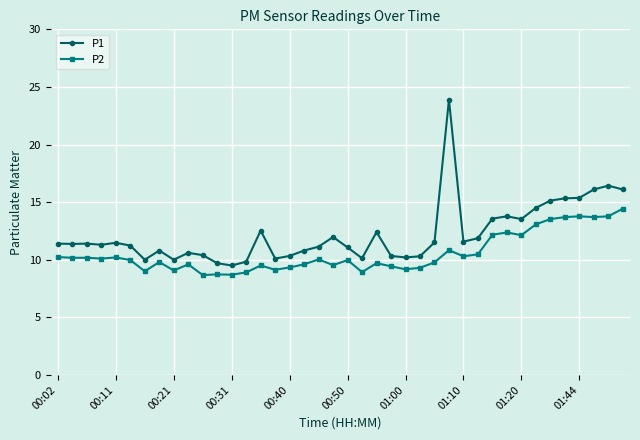

What is the smallest value displayed?

8.7